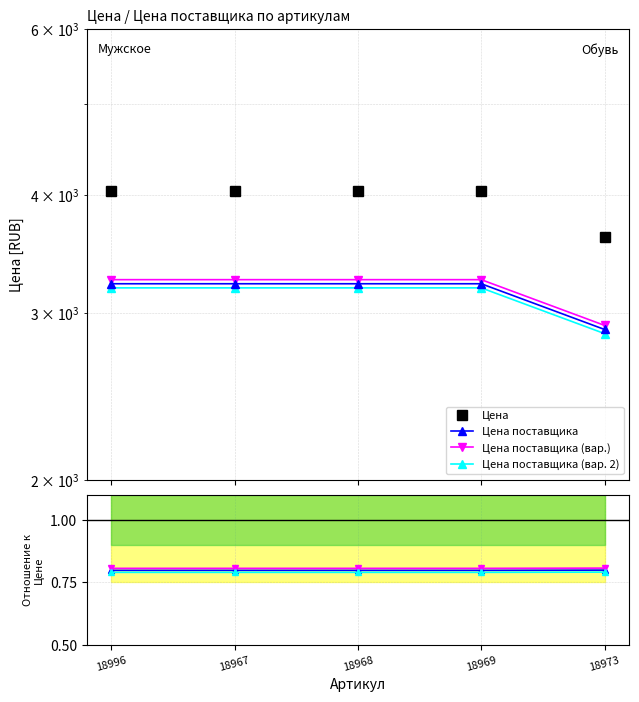

How many categories are shown in the chart?

5